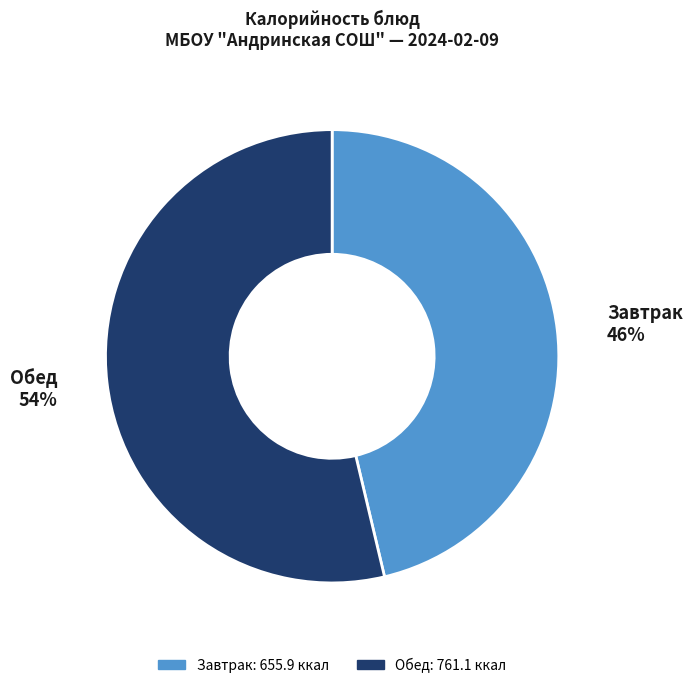

Is it true that Обед is 54% of the pie?

True